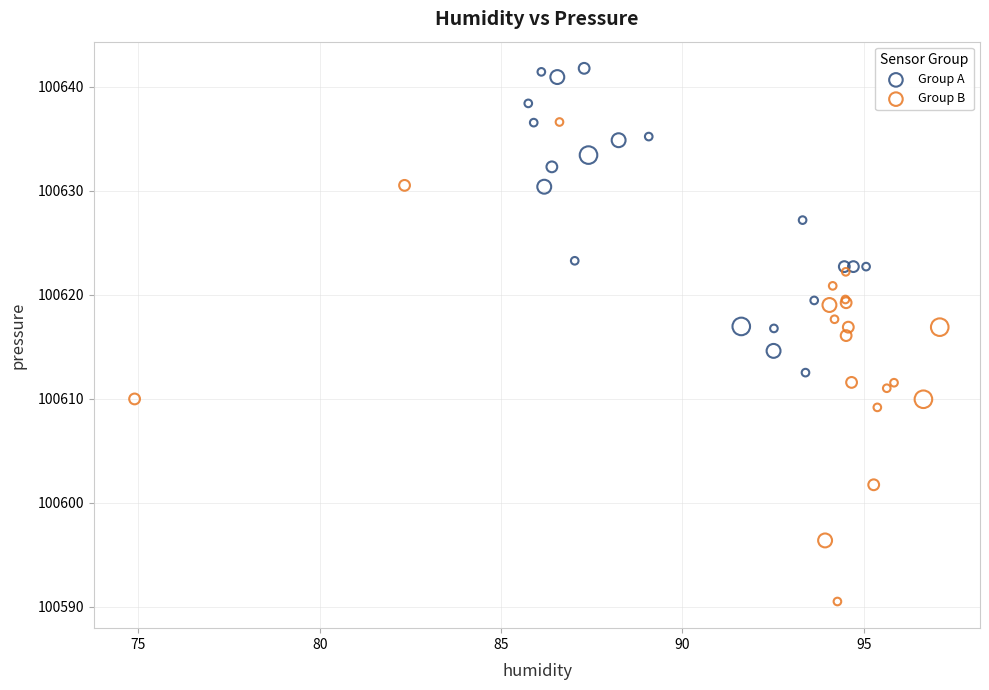

What are all the series names shown in the legend?

Group A, Group B